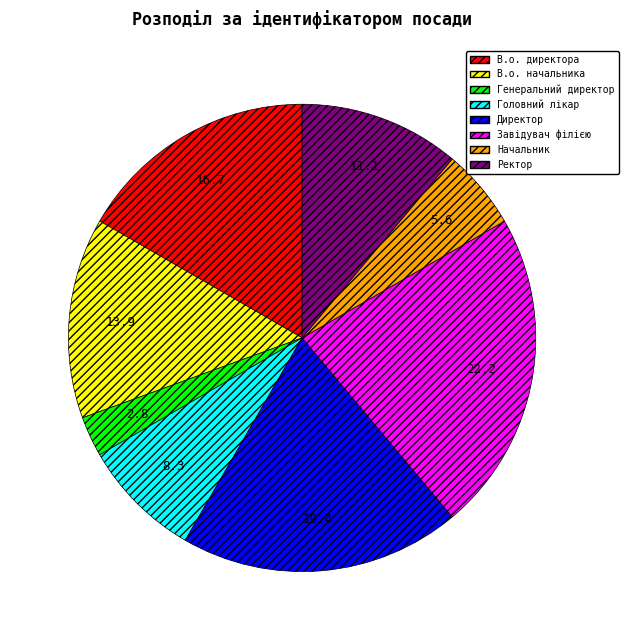

Rank the categories by value from lowest to highest.

Генеральний директор, Начальник, Головний лікар, Ректор, В.о. начальника, В.о. директора, Директор, Завідувач філією